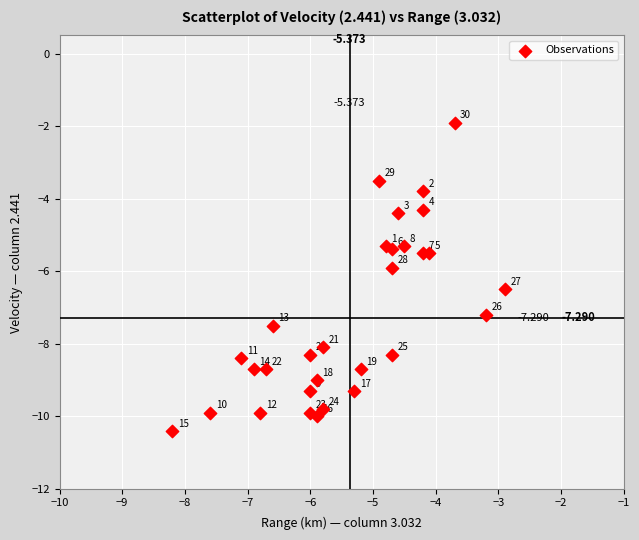

How many data points are displayed?

30